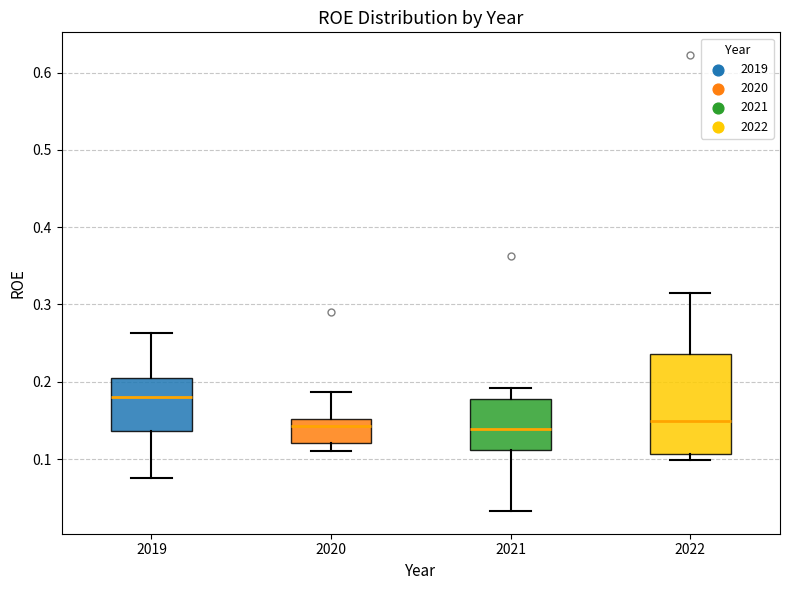

Which box is the tallest, from its lower edge to its upper edge?

2022